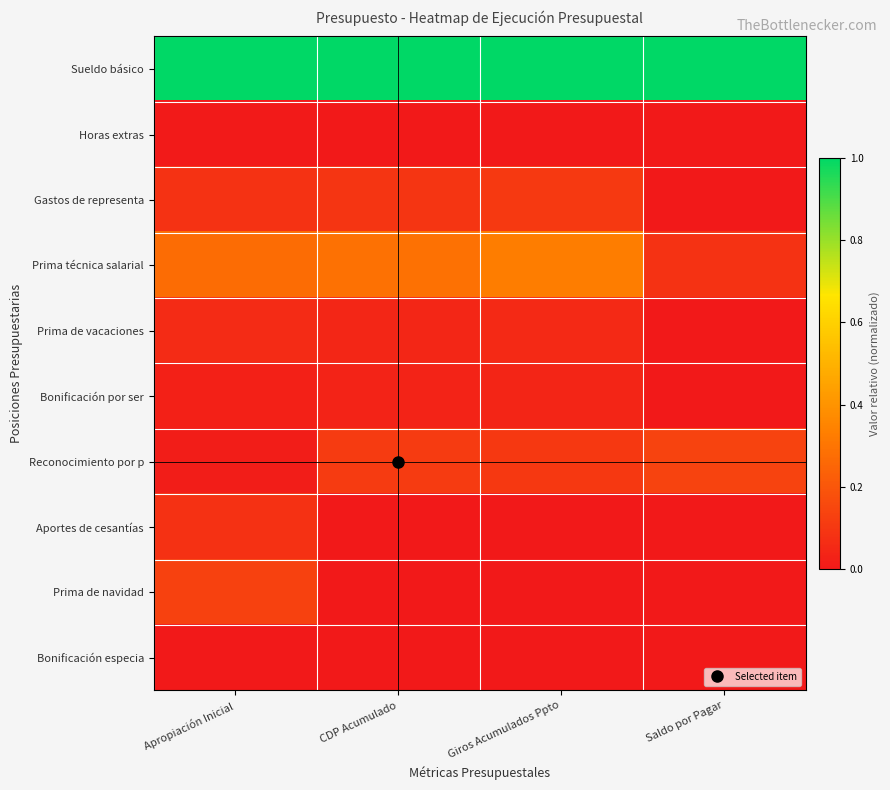

Between CDP Acumulado and Saldo por Pagar, which is larger?

CDP Acumulado